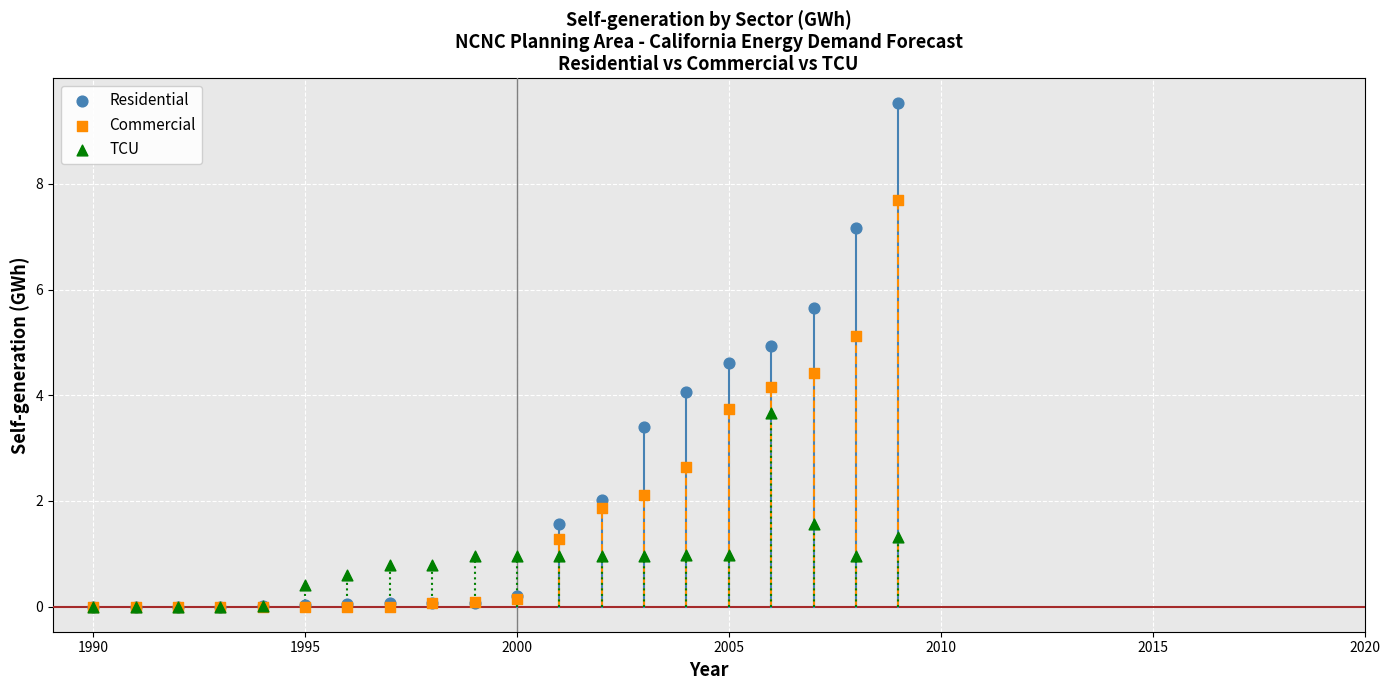

Which series has the largest Y range (max minus min)?

Residential